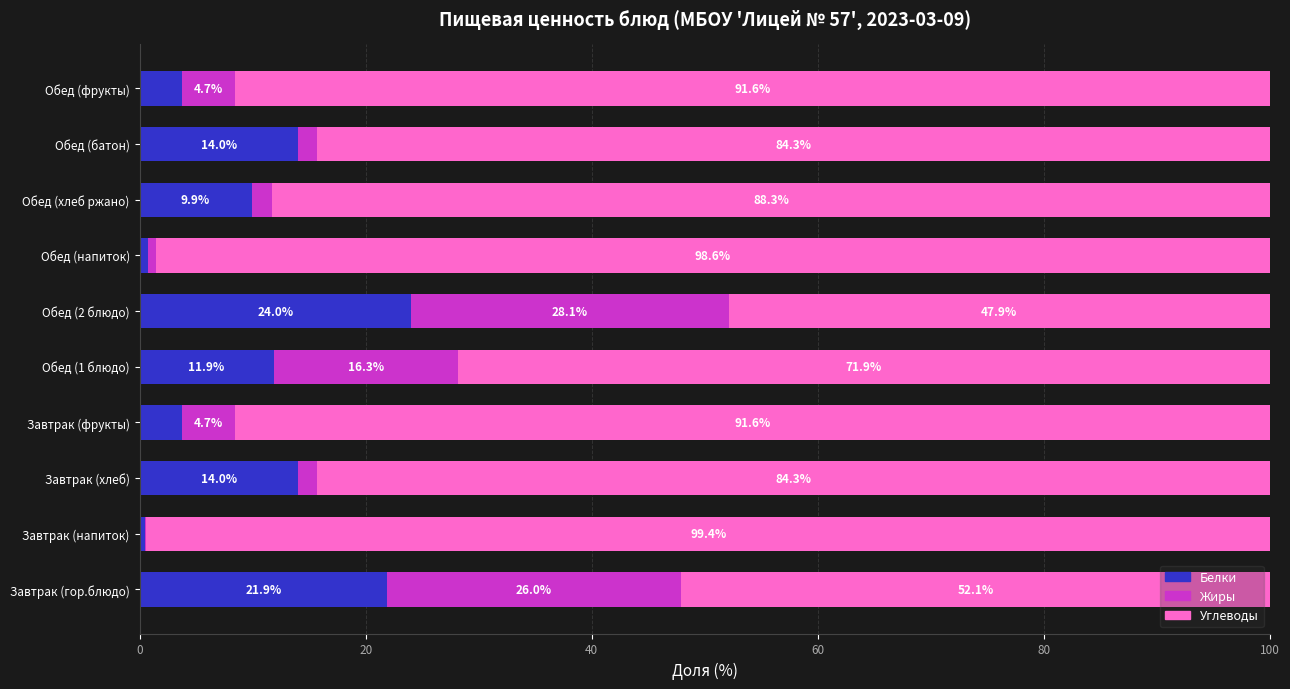

What is the sum of the Белки values at Обед (хлеб ржано) and Завтрак (фрукты)?

13.6